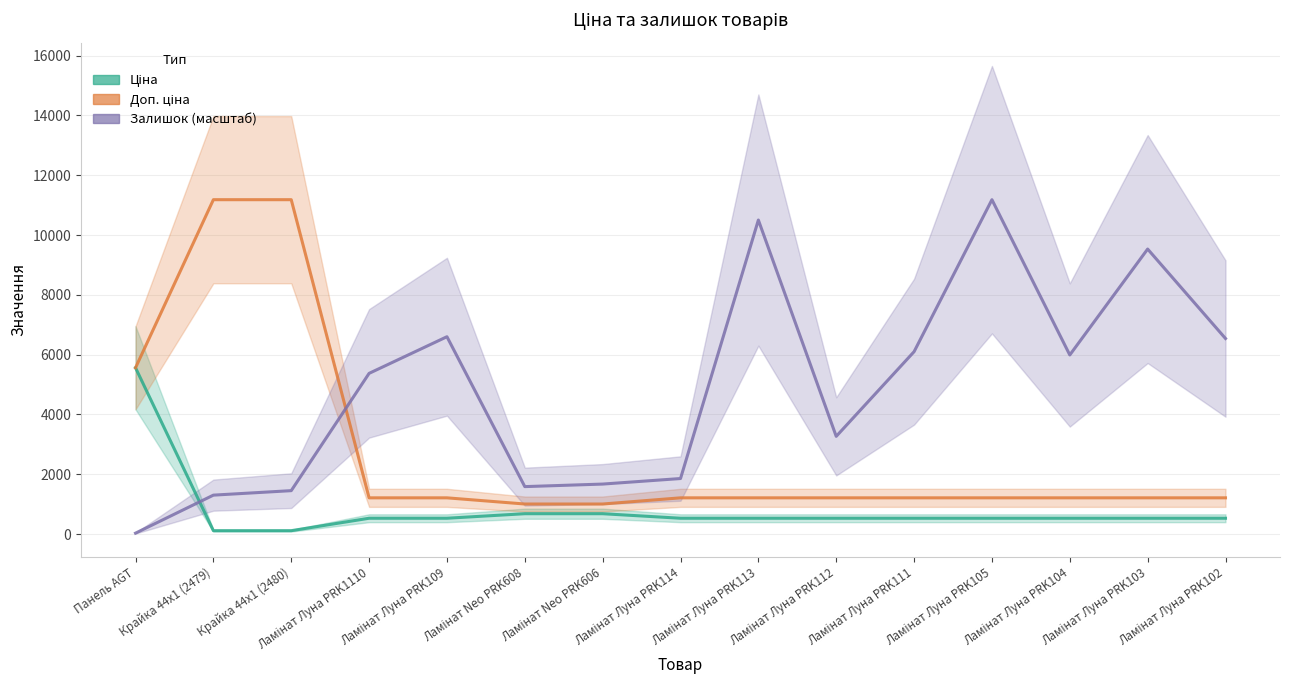

Count the number of categories in the chart.

15